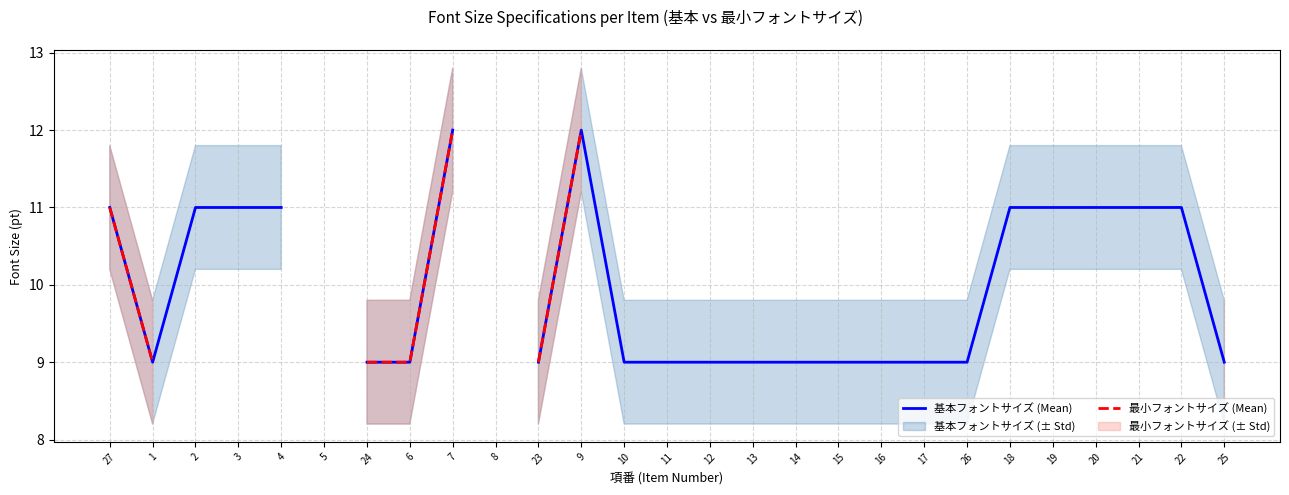

At which category is the sum across all series the highest?

7